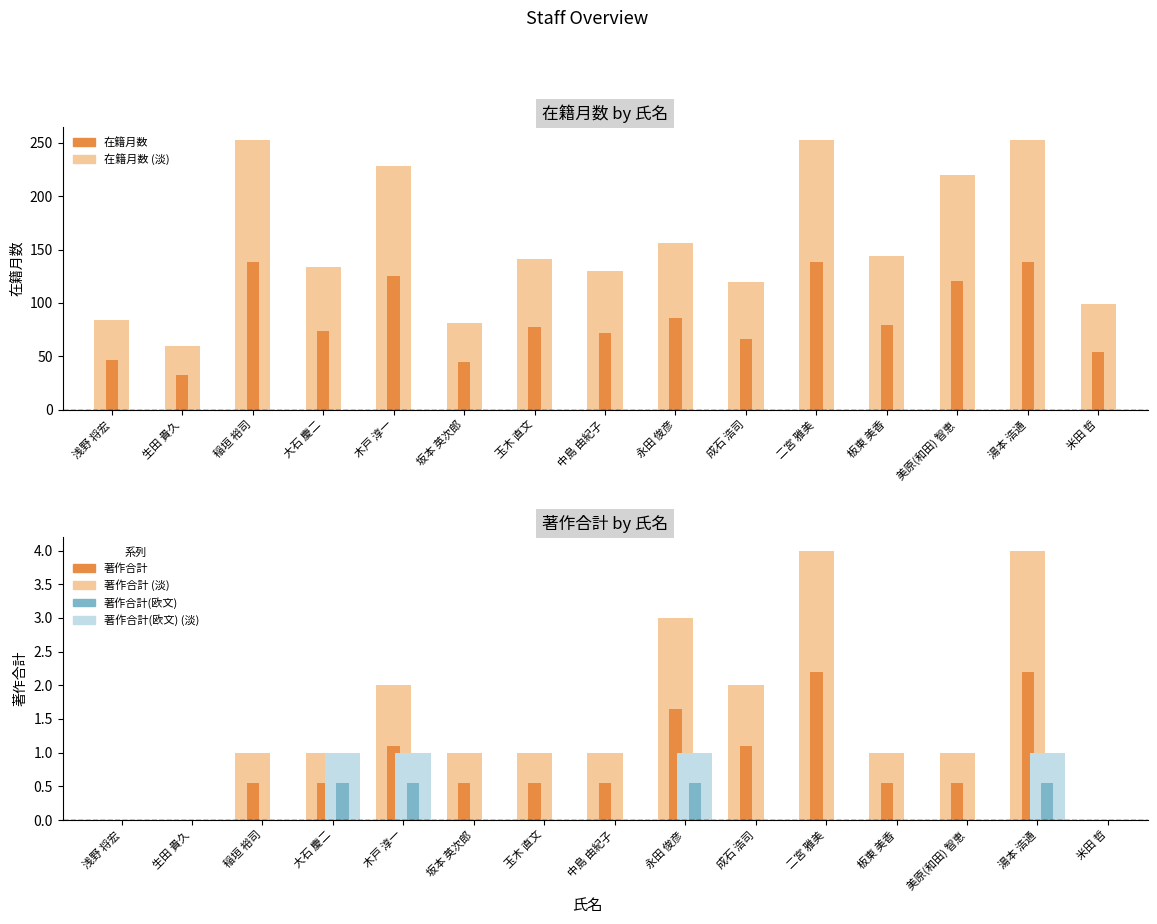

Reading right to left, extract all data points from this chart.

在籍月数: 99.0	252.0	220.0	144.0	252.0	120.0	156.0	130.0	141.0	81.0	228.0	134.0	252.0	60.0	84.0
在籍月数 (中央値): 54.5	138.6	121.0	79.2	138.6	66.0	85.8	71.5	77.6	44.6	125.4	73.7	138.6	33.0	46.2
著作合計: 0.0	4.0	1.0	1.0	4.0	2.0	3.0	1.0	1.0	1.0	2.0	1.0	1.0	0.0	0.0
著作合計 (中央値): 0.0	2.2	0.6	0.6	2.2	1.1	1.7	0.6	0.6	0.6	1.1	0.6	0.6	0.0	0.0
著作合計(欧文): 0.0	1.0	0.0	0.0	0.0	0.0	1.0	0.0	0.0	0.0	1.0	1.0	0.0	0.0	0.0
著作合計(欧文) (中央値): 0.0	0.6	0.0	0.0	0.0	0.0	0.6	0.0	0.0	0.0	0.6	0.6	0.0	0.0	0.0